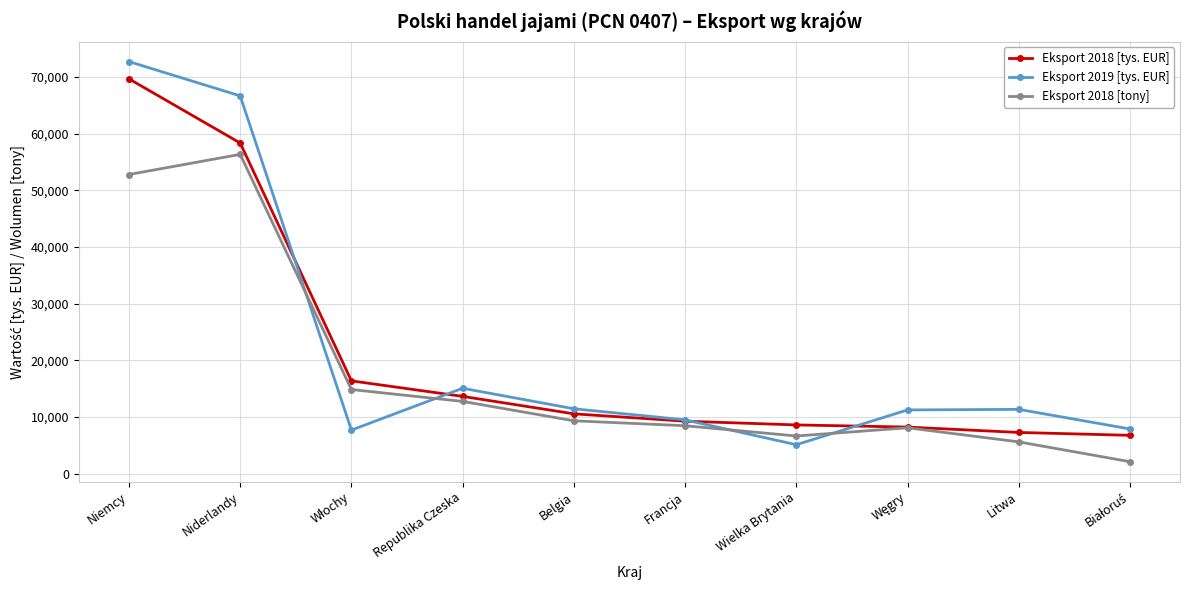

Which series has the largest range (max minus min)?

Eksport 2019 [tys. EUR]